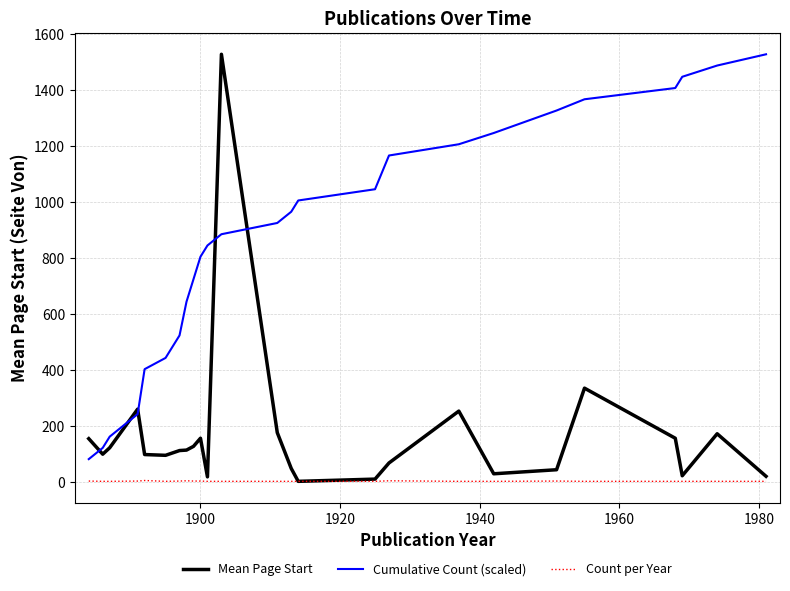

Which series has the largest total across all categories?

Cumulative Count (scaled)